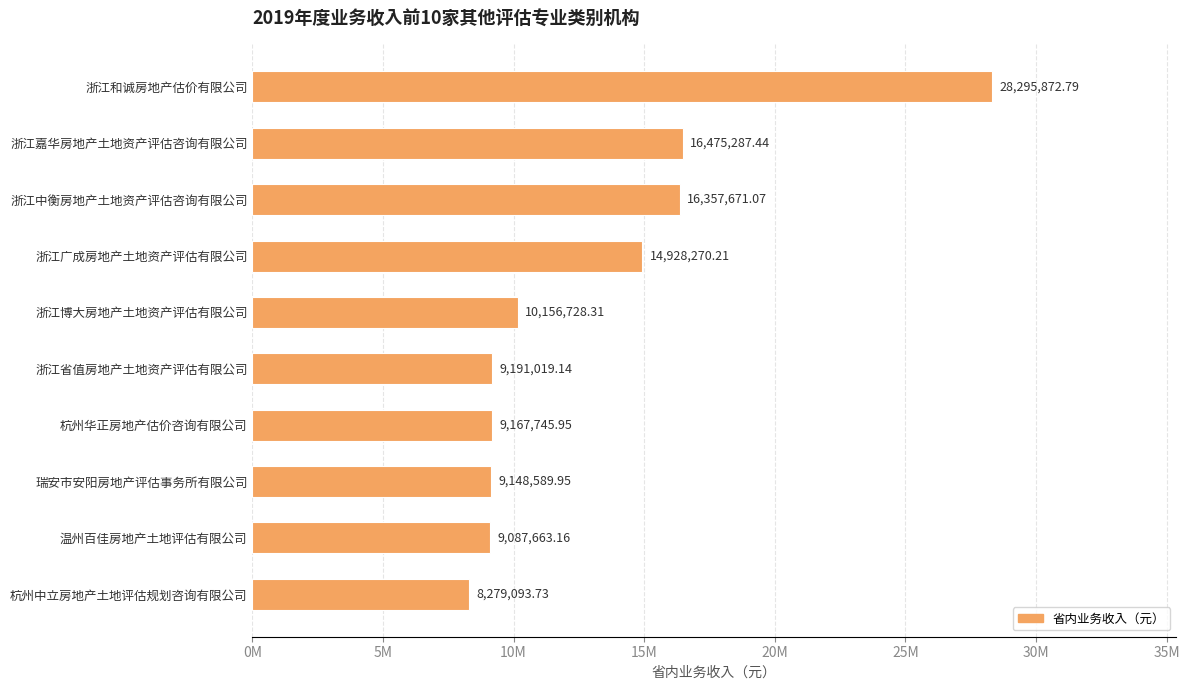

List the labels in order of value, largest first.

浙江和诚房地产估价有限公司, 浙江嘉华房地产土地资产评估咨询有限公司, 浙江中衡房地产土地资产评估咨询有限公司, 浙江广成房地产土地资产评估有限公司, 浙江博大房地产土地资产评估有限公司, 浙江省值房地产土地资产评估有限公司, 杭州华正房地产估价咨询有限公司, 瑞安市安阳房地产评估事务所有限公司, 温州百佳房地产土地评估有限公司, 杭州中立房地产土地评估规划咨询有限公司